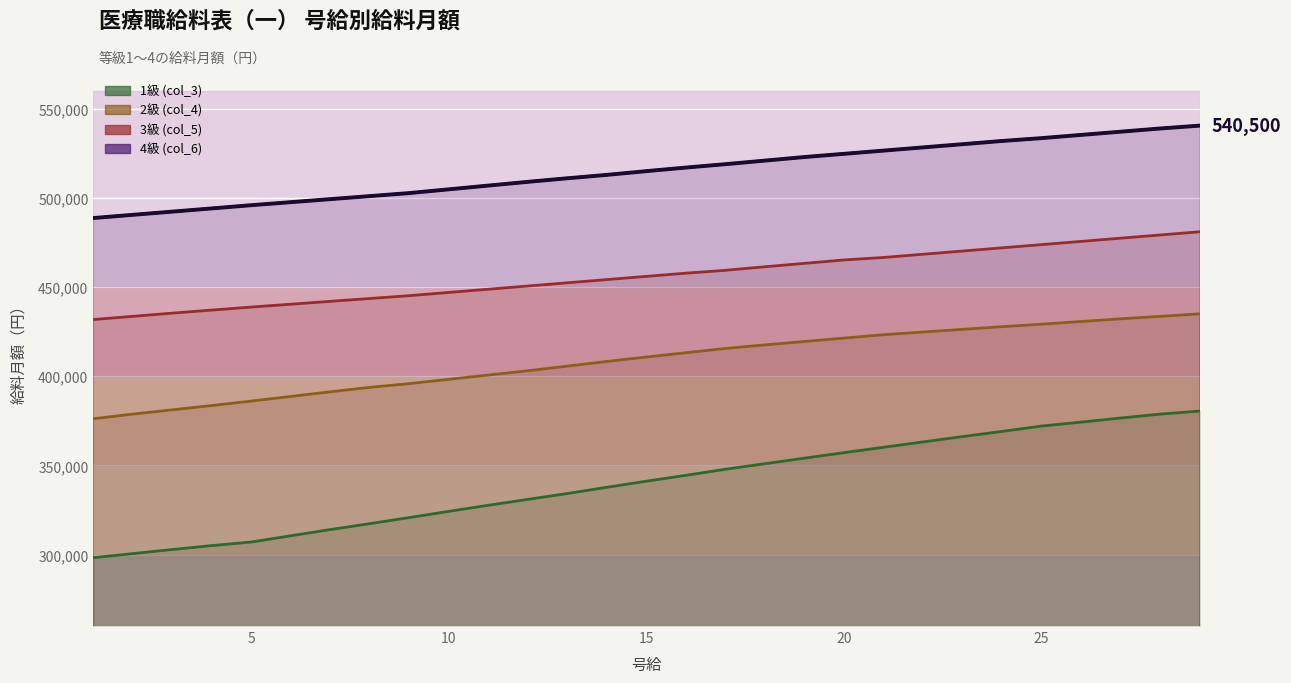

Which series has the largest range (max minus min)?

1級 (col_3)